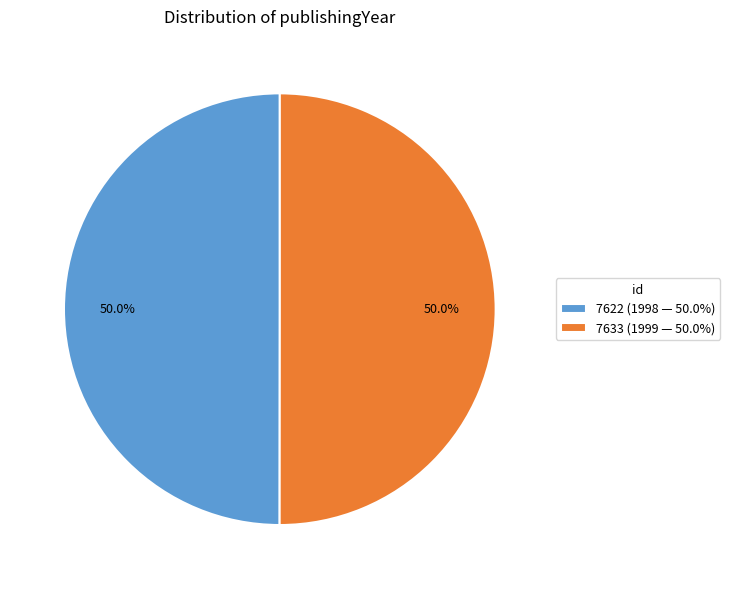

What is the ratio of the value at 7633 to the value at 7622?

1.0